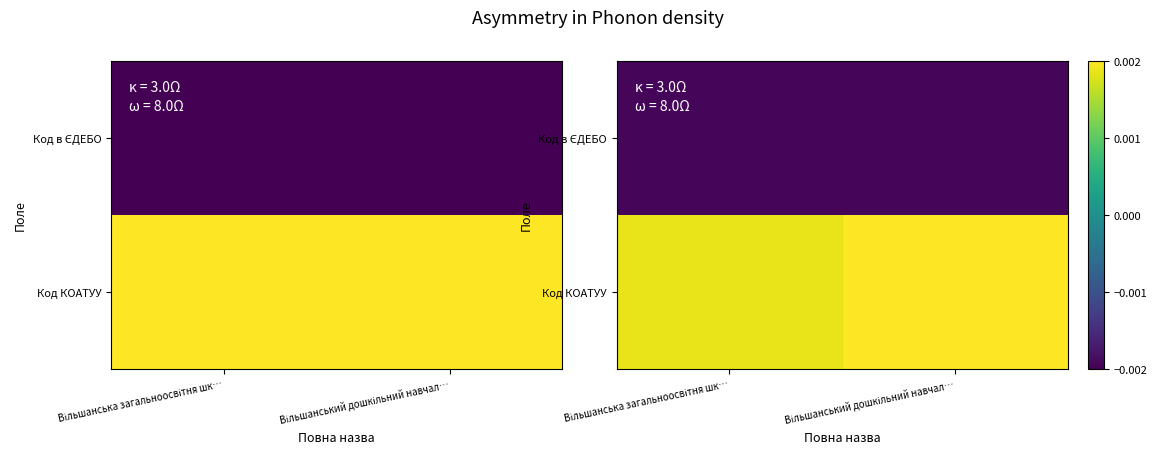

True or false: Код КОАТУУ has a value of 0.0 at Вільшанський дошкільний навчал….

False